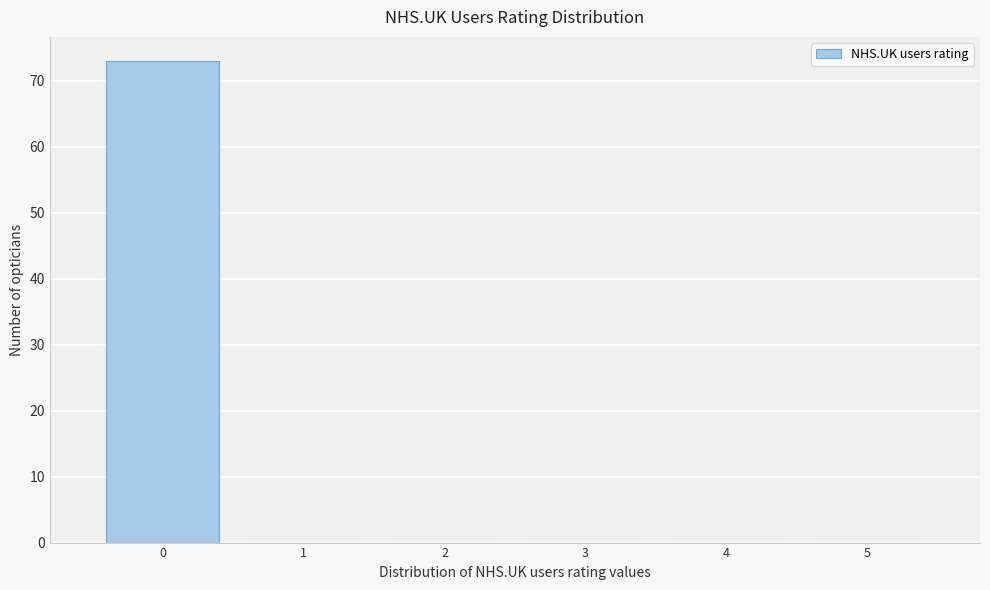

Reading left to right, transcribe this chart: for each bar, give the range it covers on the x-axis and its height. The values are not printed on the chart, so give them approximately, as read against the axis.

-0.5 to 0.5: 73
0.5 to 1.5: 0
1.5 to 2.5: 0
2.5 to 3.5: 0
3.5 to 4.5: 0
4.5 to 5.5: 0